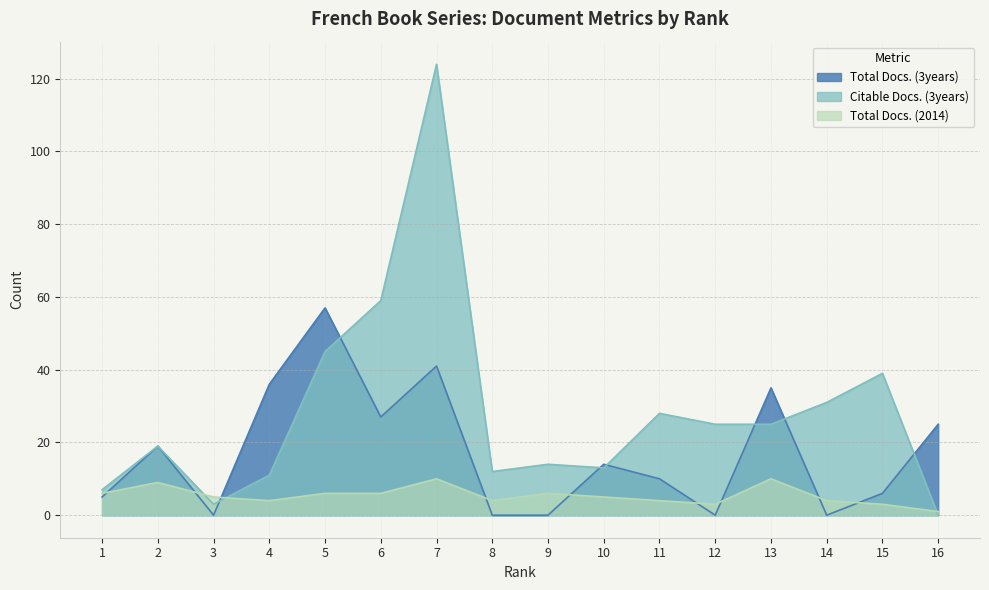

Reading left to right, list all the values displayed in this chart.

Total Docs. (3years): 1=5	2=19	3=0	4=36	5=57	6=27	7=41	8=0	9=0	10=14	11=10	12=0	13=35	14=0	15=6	16=25
Citable Docs. (3years): 1=7	2=19	3=3	4=11	5=45	6=59	7=124	8=12	9=14	10=13	11=28	12=25	13=25	14=31	15=39	16=0
Total Docs. (2014): 1=6	2=9	3=5	4=4	5=6	6=6	7=10	8=4	9=6	10=5	11=4	12=3	13=10	14=4	15=3	16=1